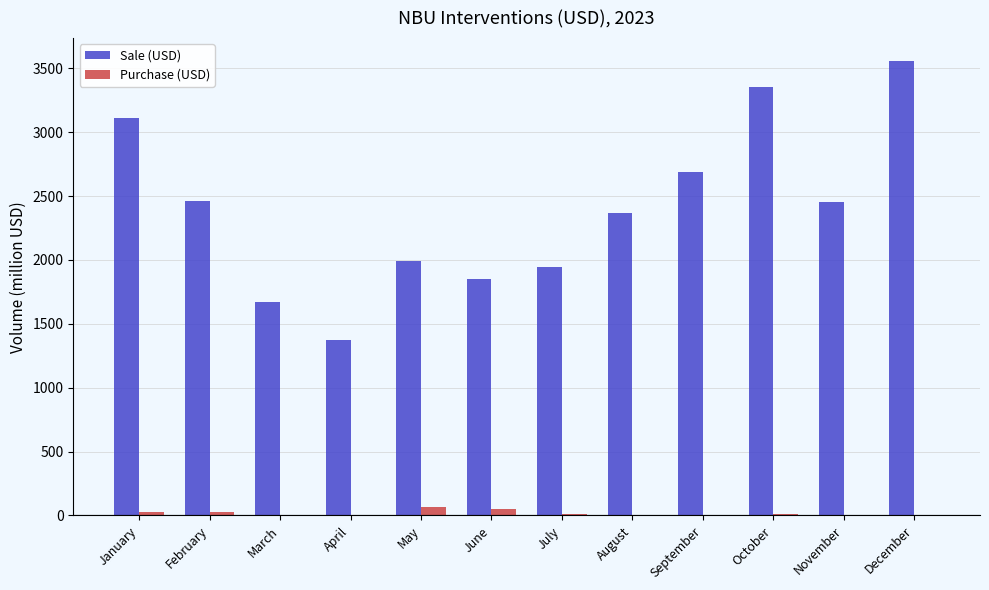

Is the value of Sale (USD) at July greater than the value of Purchase (USD) at June?

Yes